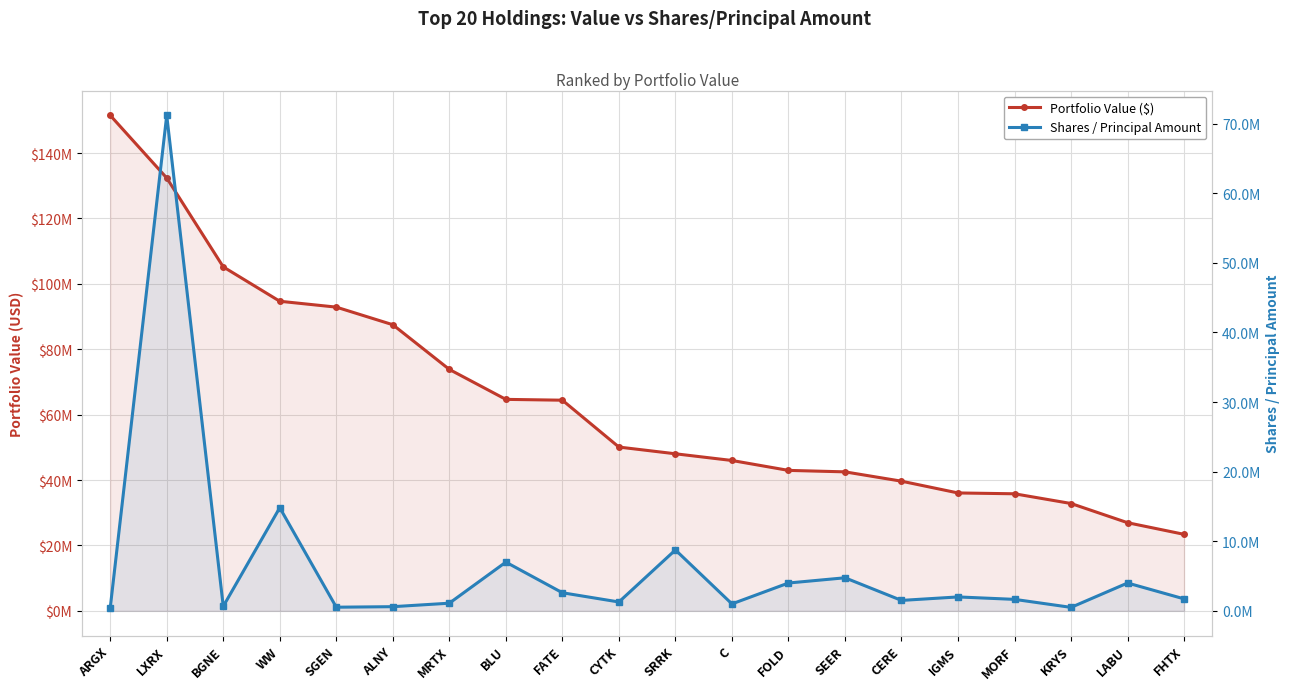

True or false: Portfolio Value ($) and Shares / Principal Amount intersect in this chart.

False